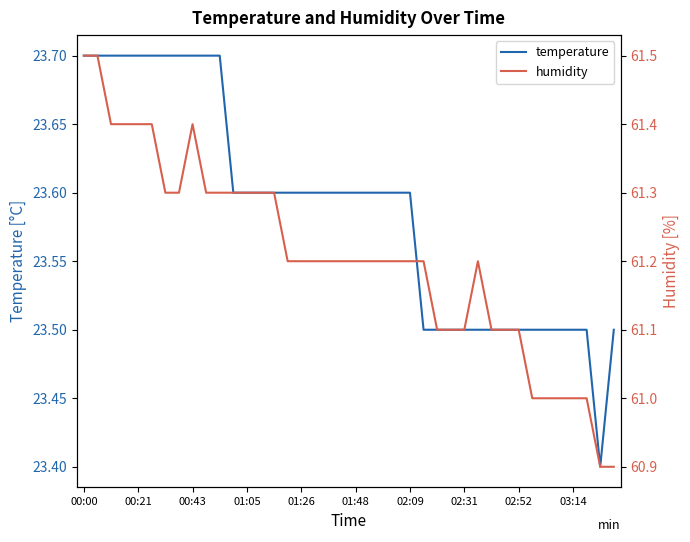

What is the maximum value for temperature?

23.7